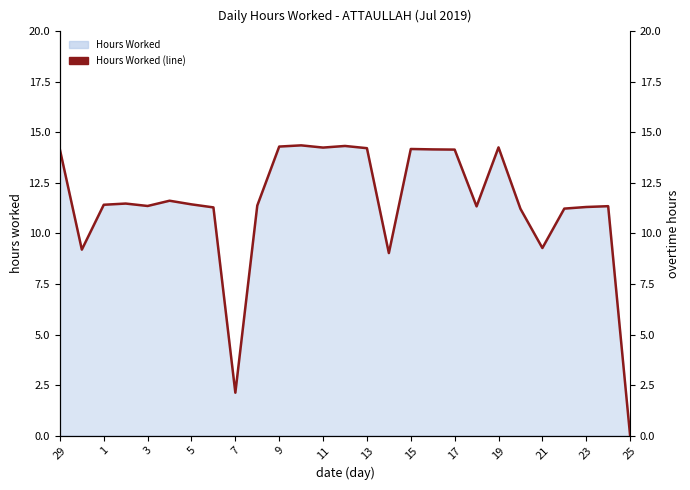

Is it true that the value at 5 is 19.6?

False